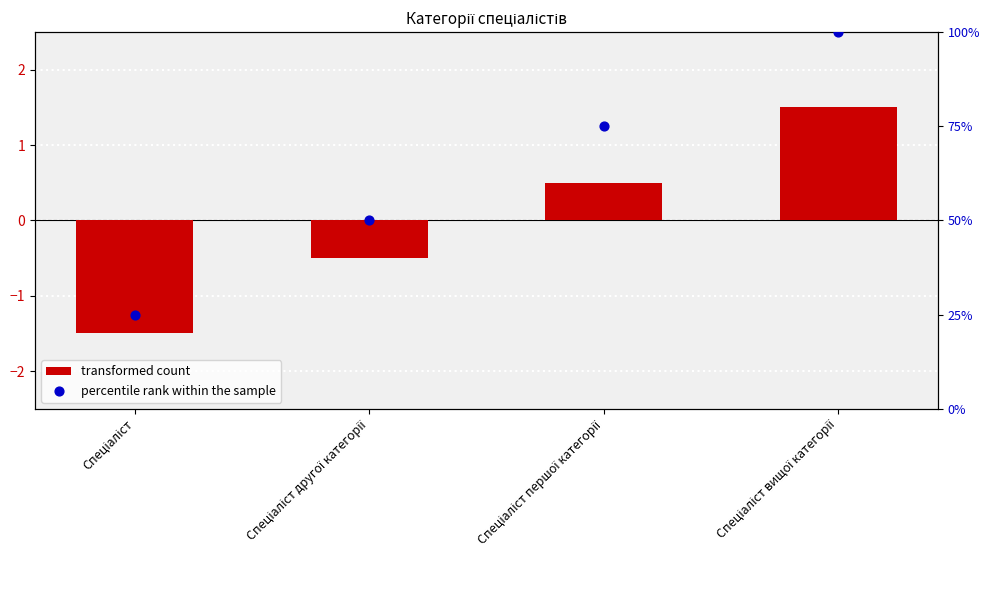

Is the value of transformed count at Спеціаліст першої категорії greater than the value of percentile rank within the sample at Спеціаліст другої категорії?

No